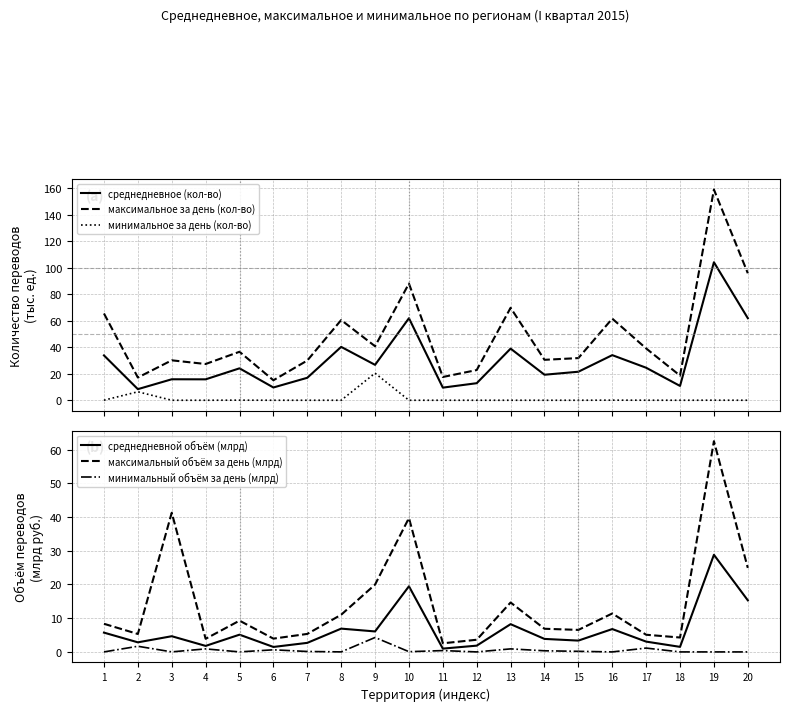

Is the value of среднедневное (кол-во) at 1 greater than the value of минимальное за день (кол-во) at 17?

Yes